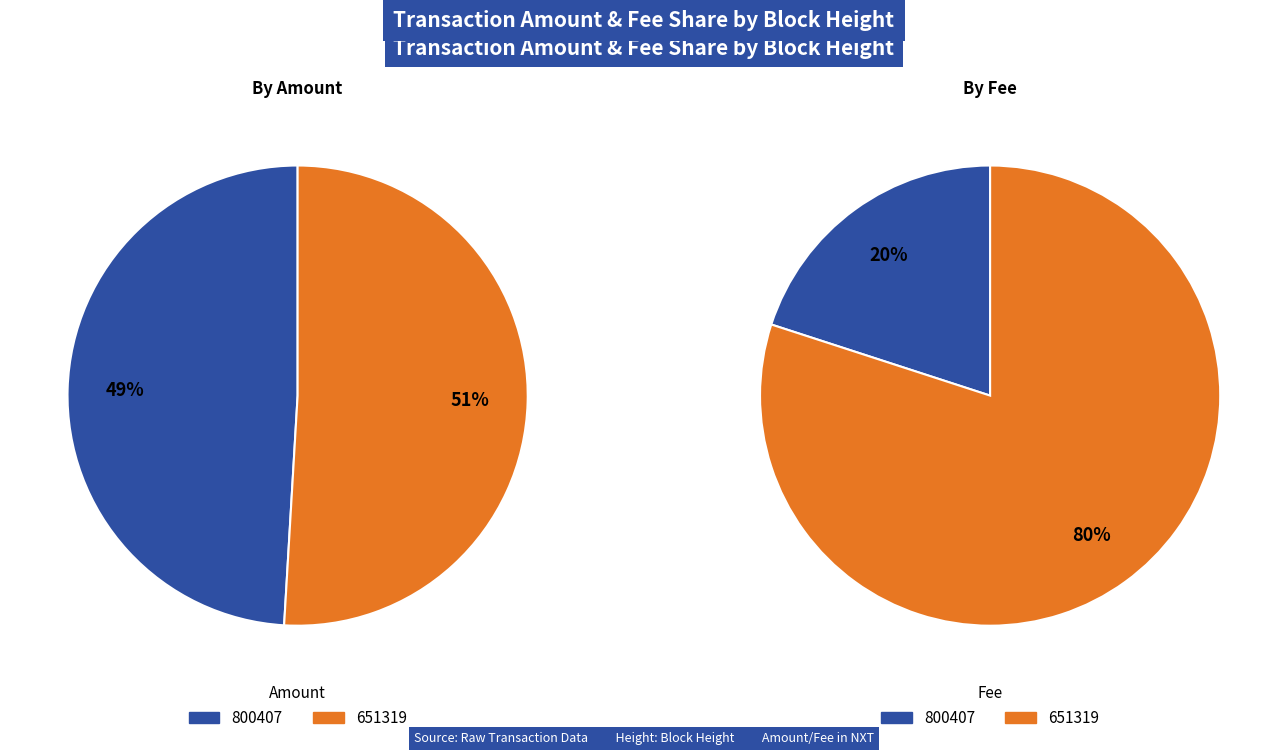

Does any single category account for the majority?

Yes